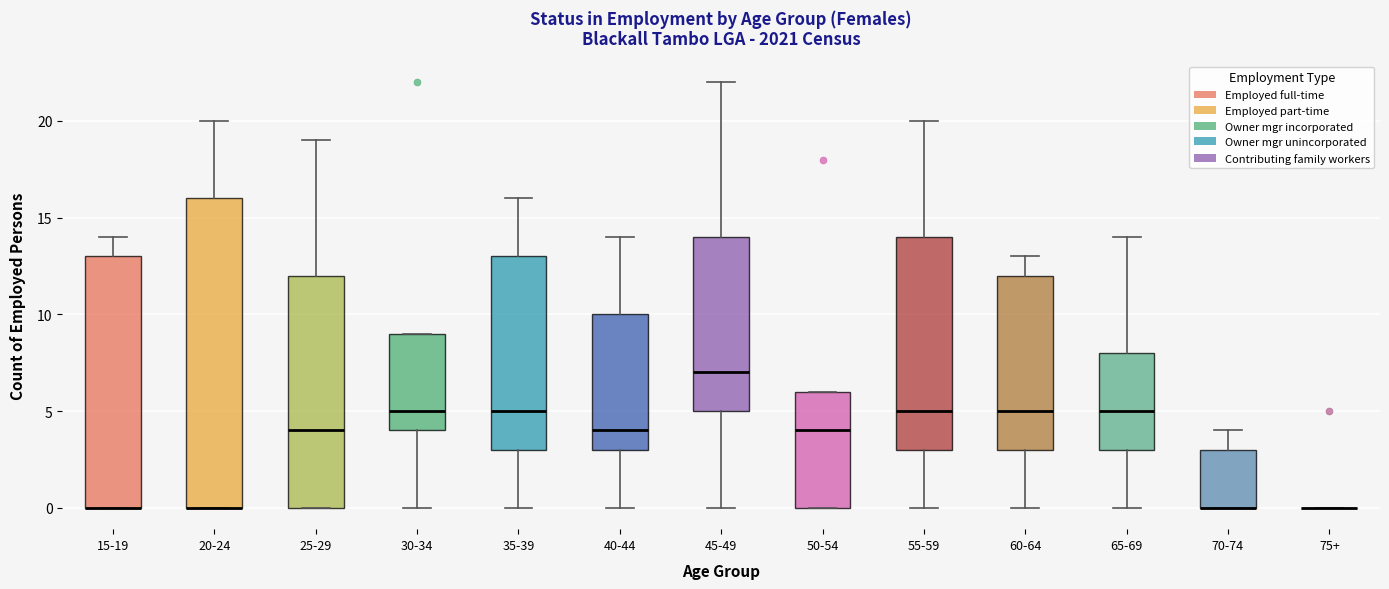

Where does the median line of the box for 25-29 sit on the y-axis? The values are not printed on the chart, so give them approximately, as read against the axis.

4